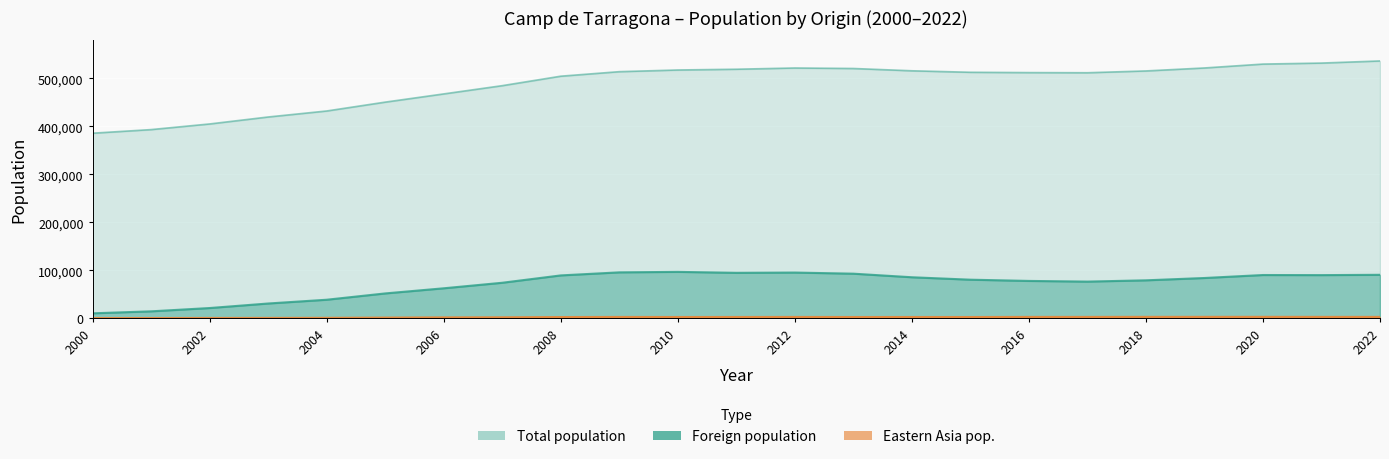

How many lines are shown in the chart?

3